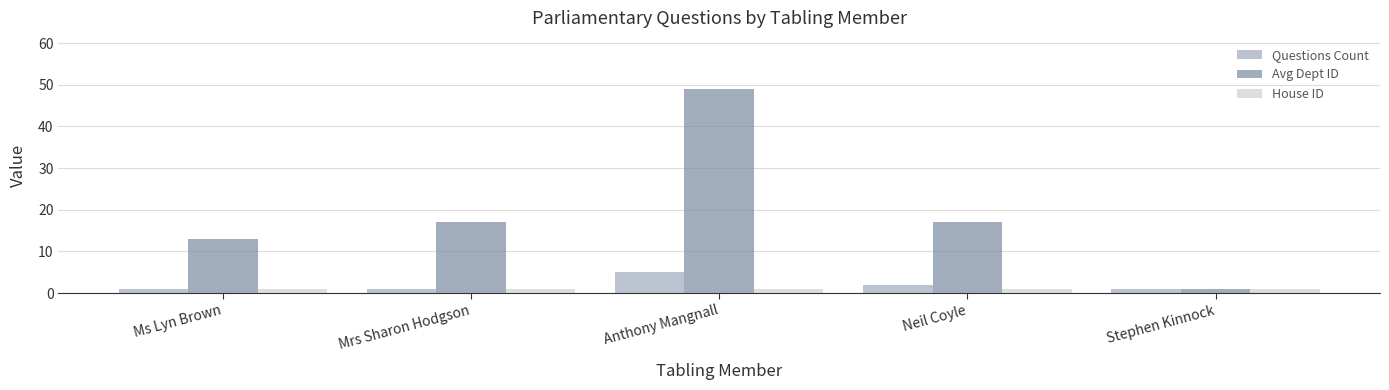

At how many categories does at least one series exceed 10?

4